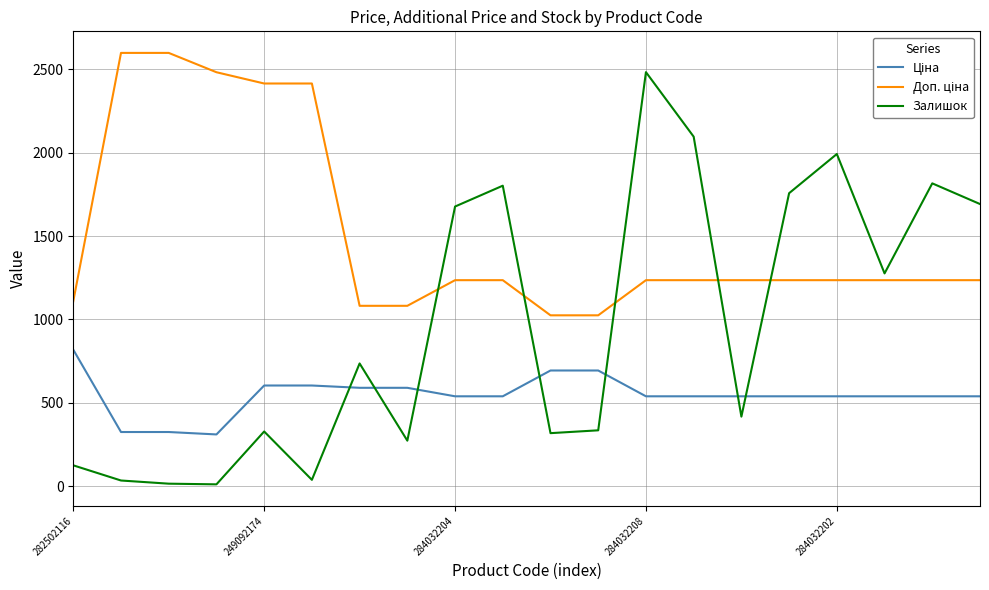

Which series has the widest spread of values?

Залишок